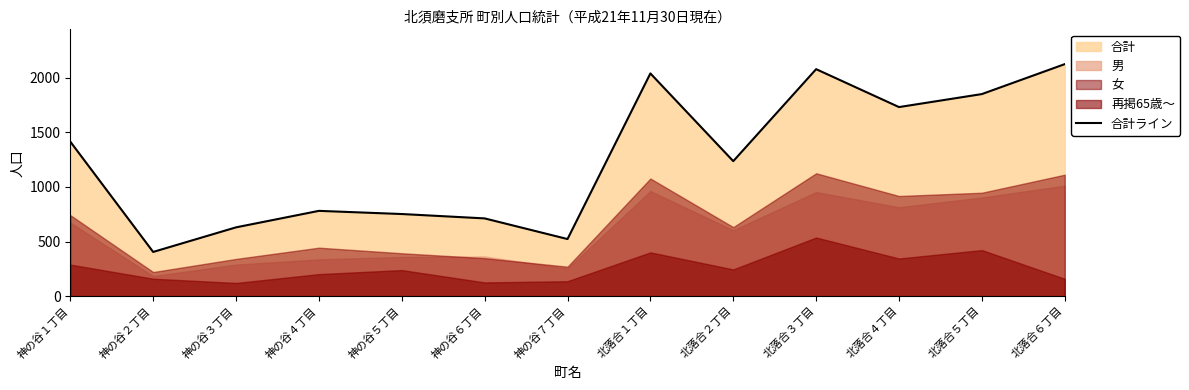

List the labels in order of value, smallest first.

神の谷２丁目, 神の谷７丁目, 神の谷３丁目, 神の谷６丁目, 神の谷５丁目, 神の谷４丁目, 北落合２丁目, 神の谷１丁目, 北落合４丁目, 北落合５丁目, 北落合１丁目, 北落合３丁目, 北落合６丁目